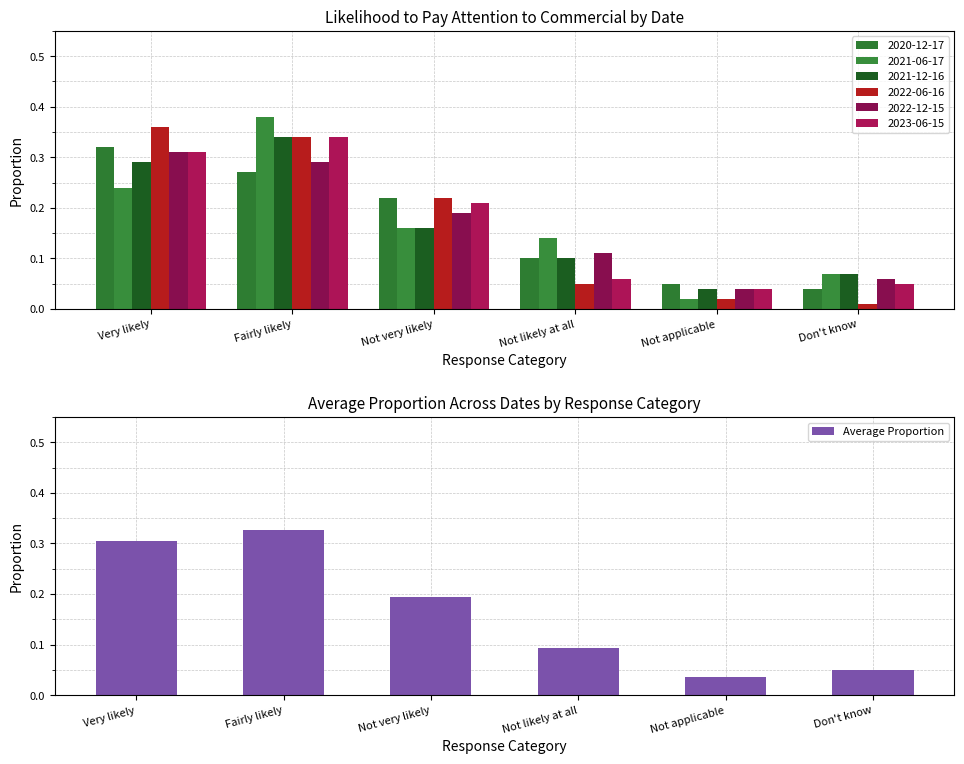

Does the chart contain stacked bars?

No